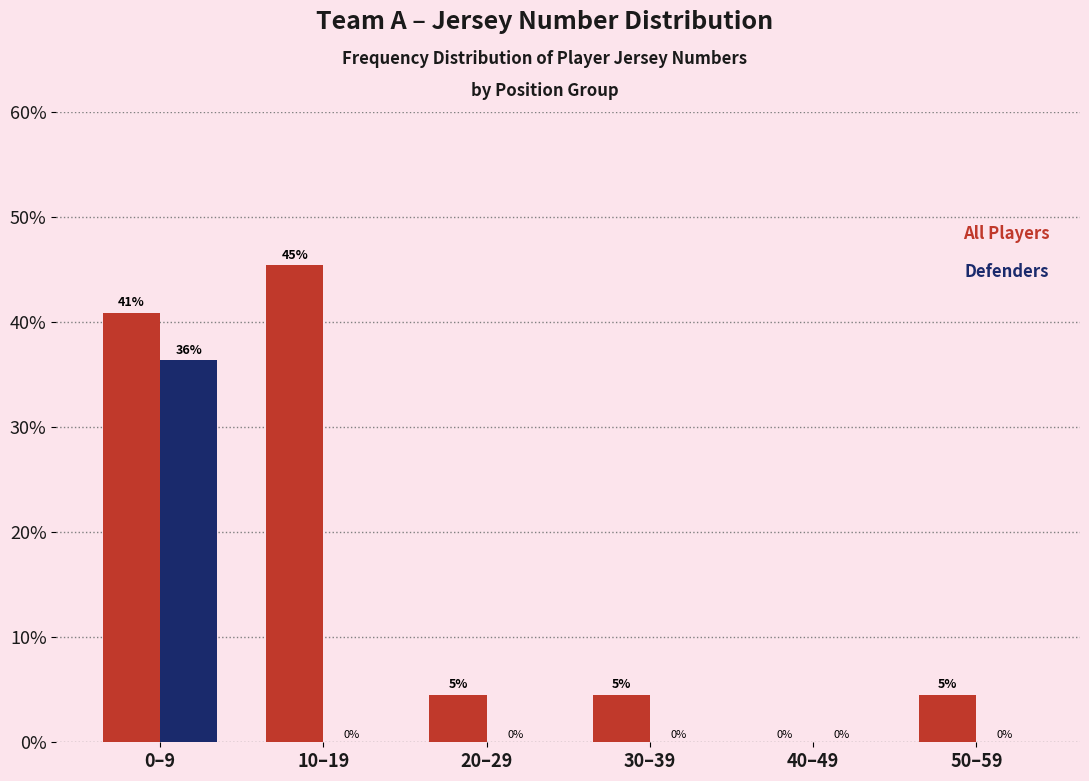

Which category has the highest value across all series?

10–19